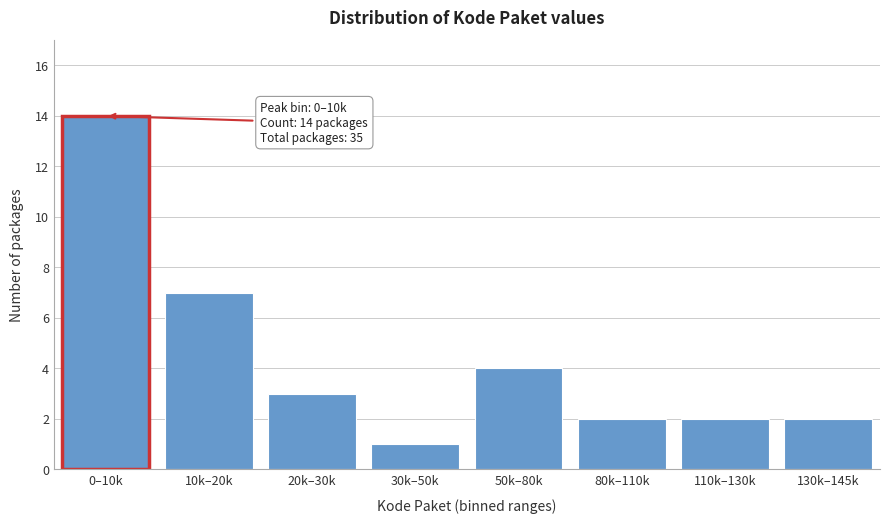

Reading left to right, what are all the values shown in this chart?

0–10k=14	10k–20k=7	20k–30k=3	30k–50k=1	50k–80k=4	80k–110k=2	110k–130k=2	130k–145k=2